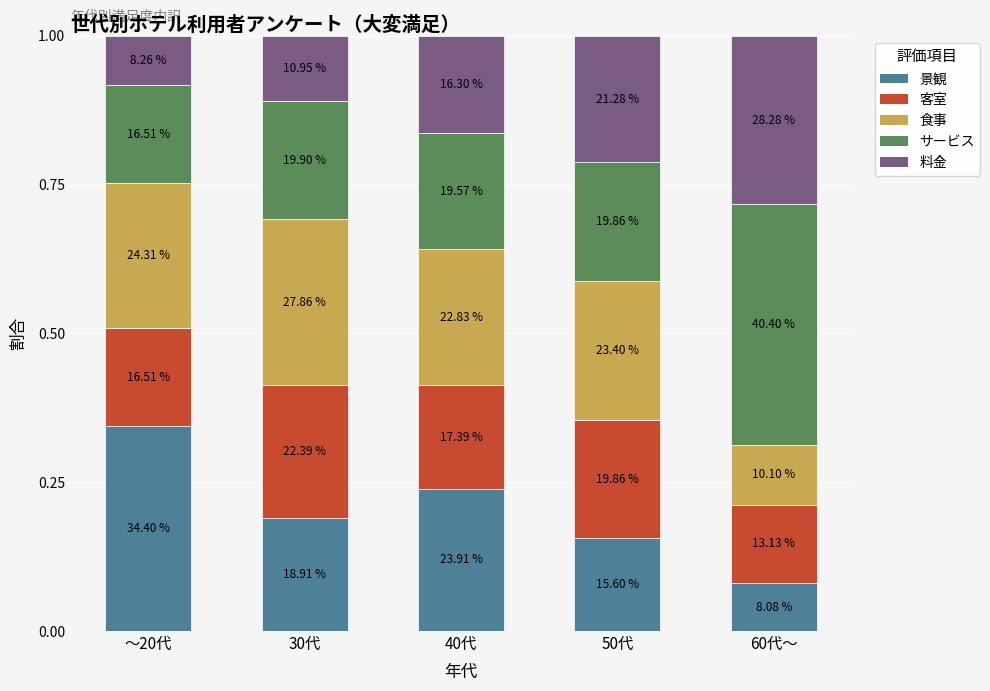

Does the chart contain any negative values?

No